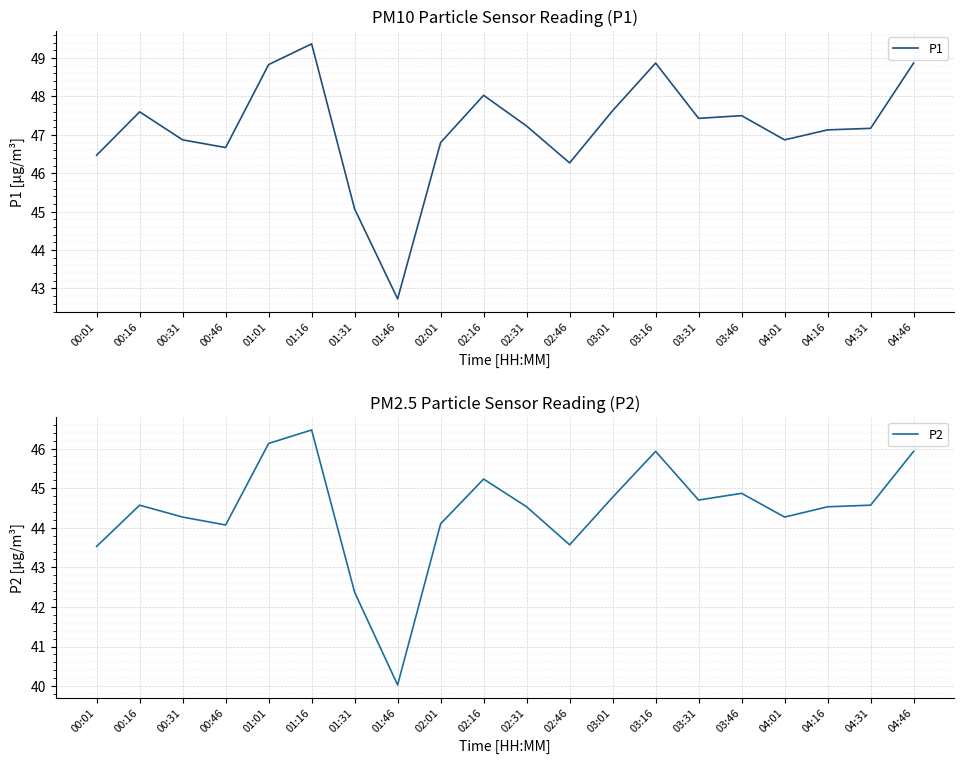

Does the chart display data point markers on the line(s)?

No